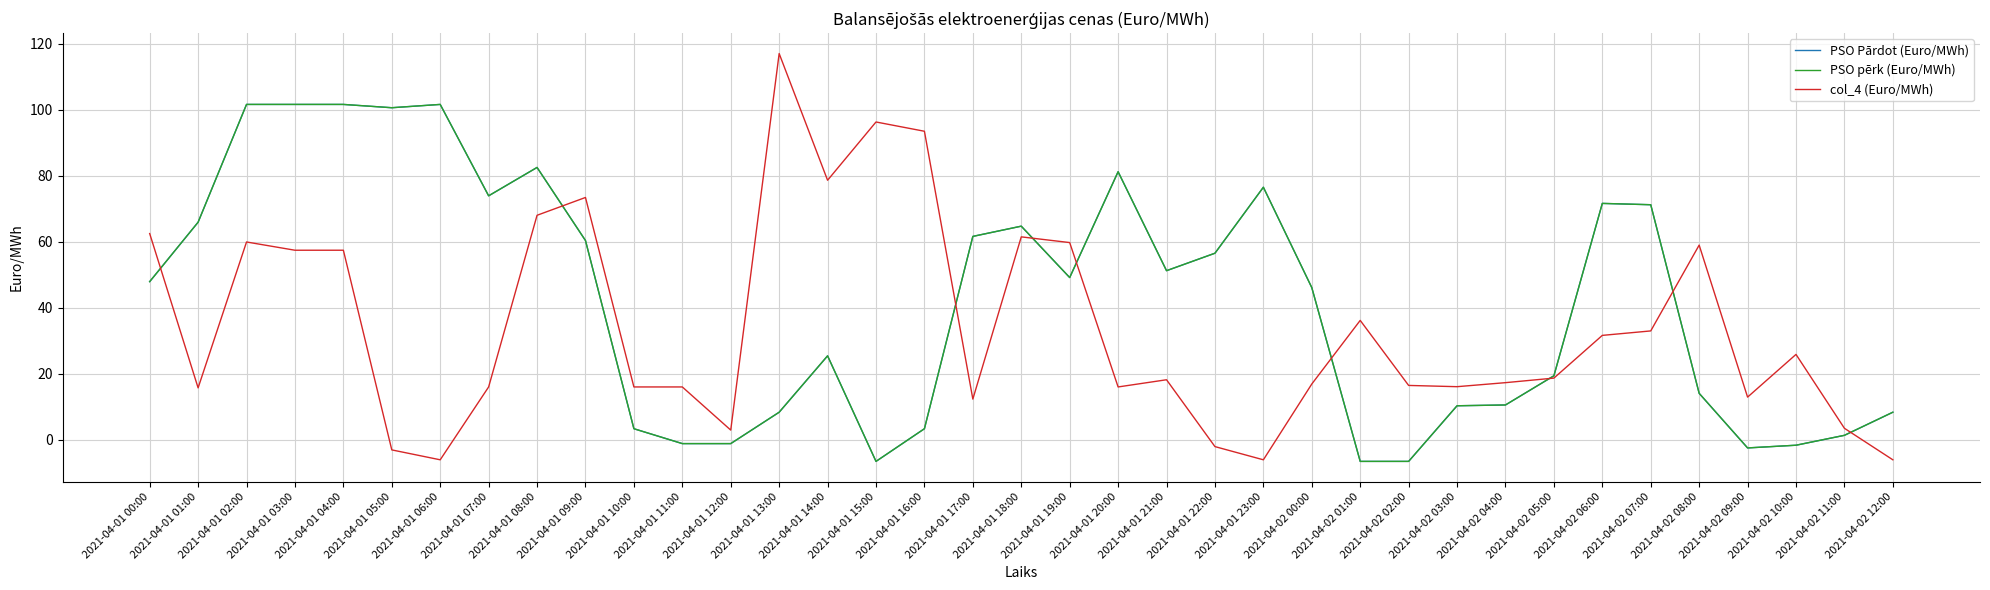

Does the chart display data point markers on the line(s)?

No